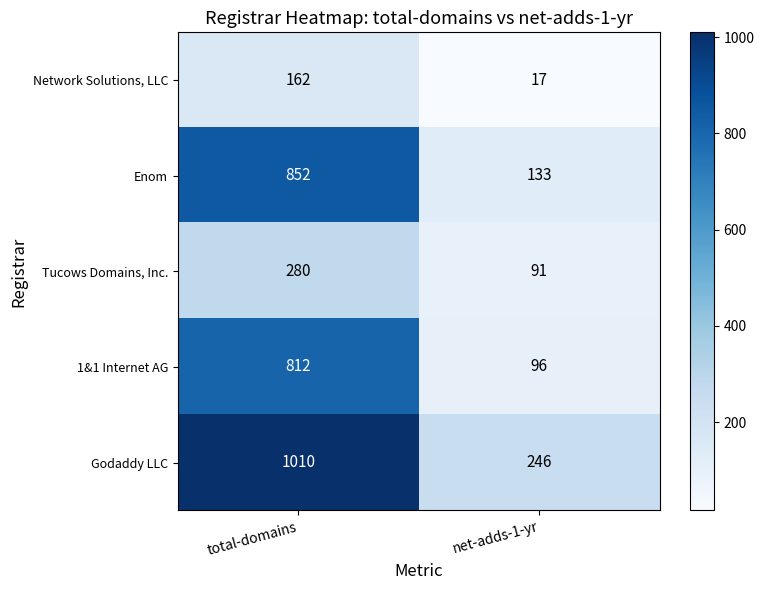

What is the maximum value for Godaddy LLC?

1010